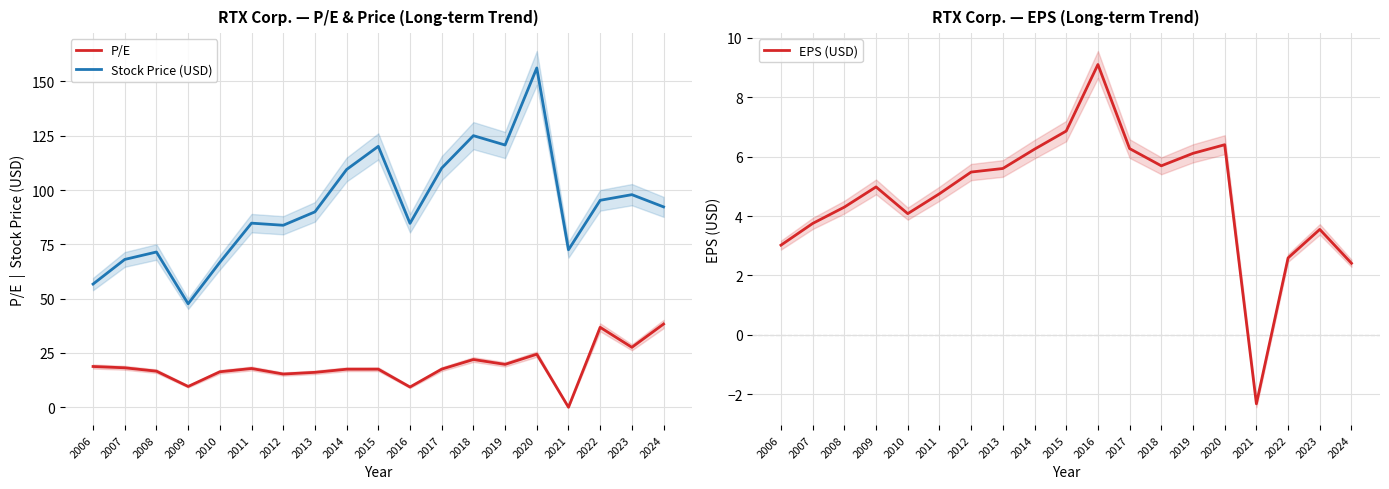

What is the sum of all Stock Price (USD) values?

1753.2